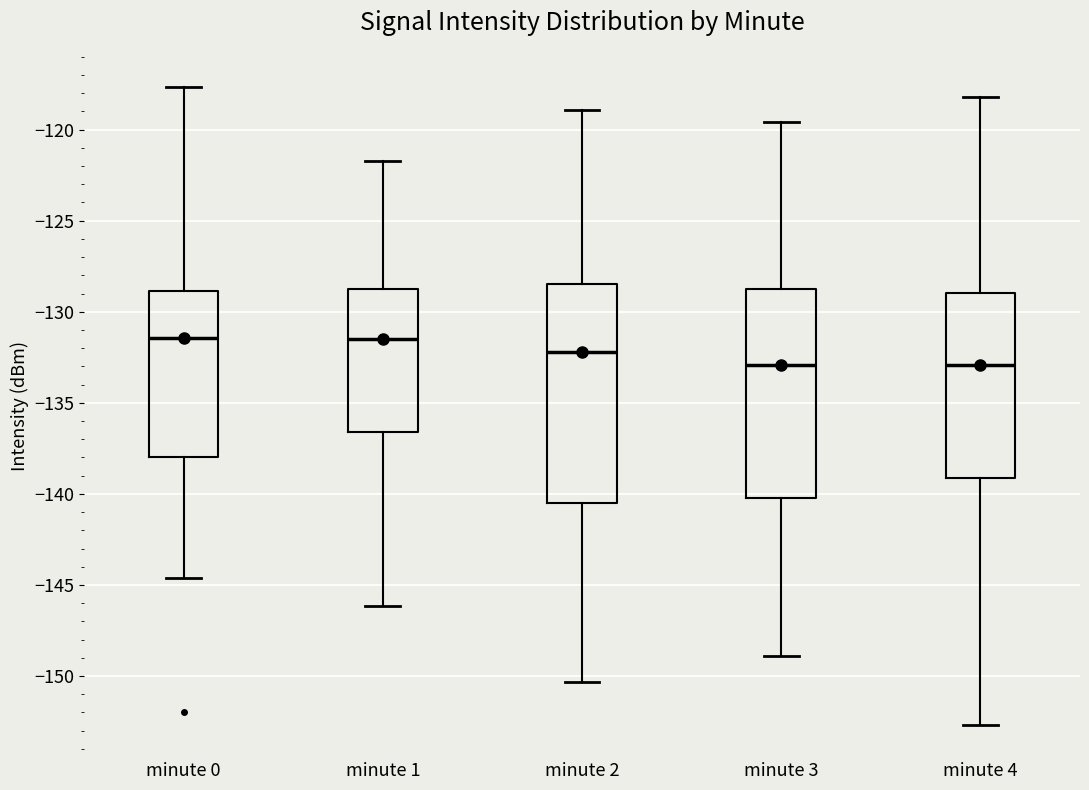

Reading left to right, transcribe this box plot: for each box, give where its median line is, the range the box spans, and where its two whiskers end, as read against the y-axis. The values are not printed on the chart, so give them approximately, as read against the axis.

minute 0: median -131.5, box -138.0 to -129.0, whiskers -144.5 to -117.5
minute 1: median -131.5, box -136.5 to -128.5, whiskers -146.0 to -121.5
minute 2: median -132.0, box -140.5 to -128.5, whiskers -150.5 to -119.0
minute 3: median -133.0, box -140.0 to -129.0, whiskers -149.0 to -119.5
minute 4: median -133.0, box -139.0 to -129.0, whiskers -152.5 to -118.0